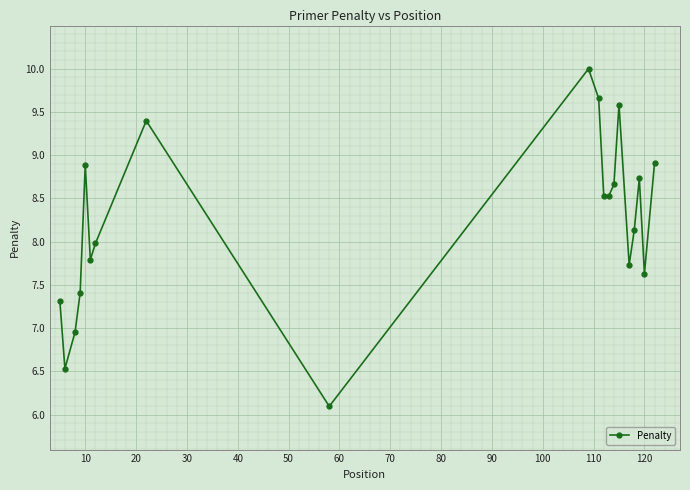

Does the chart have visible grid lines?

Yes